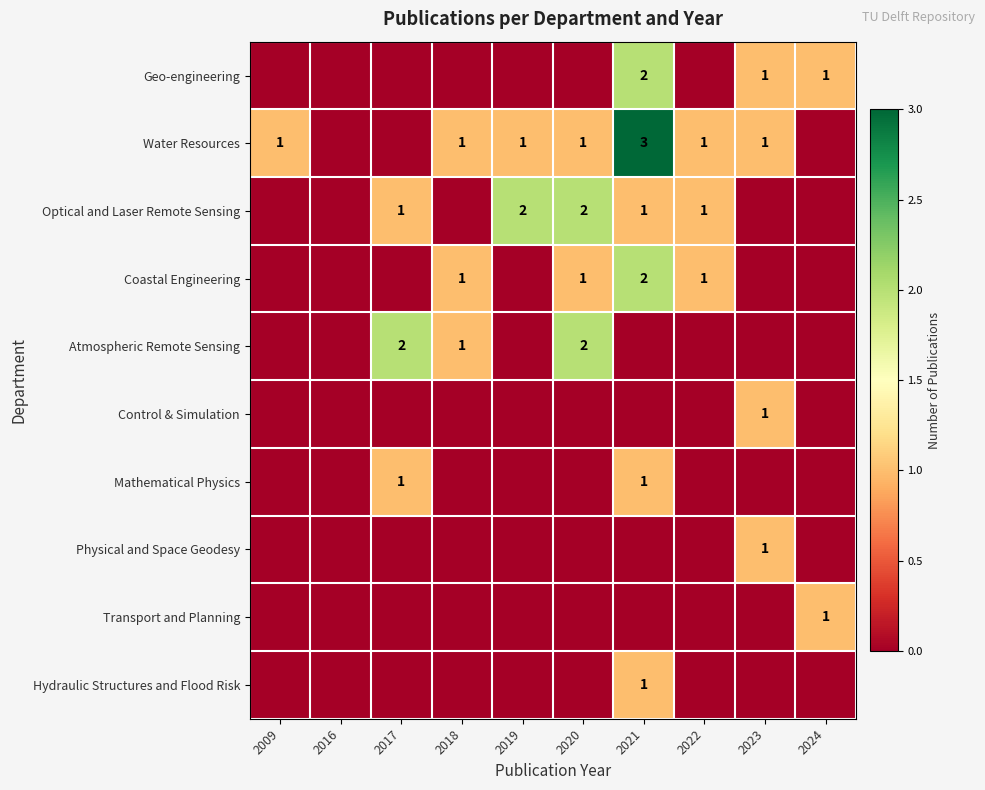

What is the total value across all series at 2019?

3